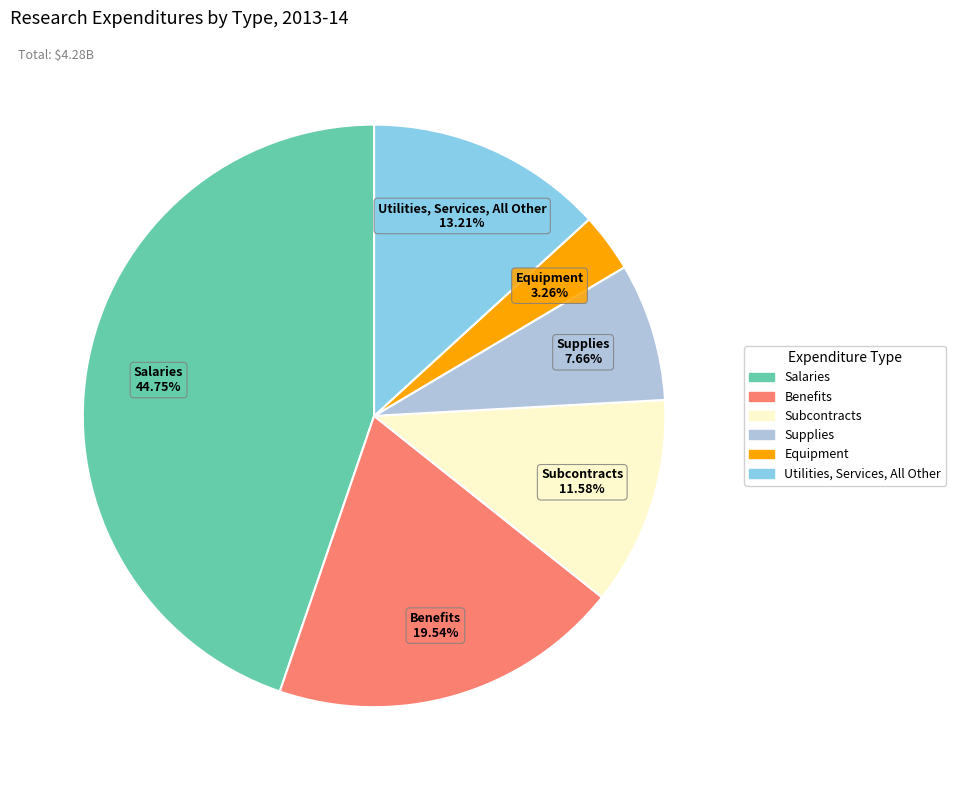

What is the largest slice in the pie chart?

Salaries